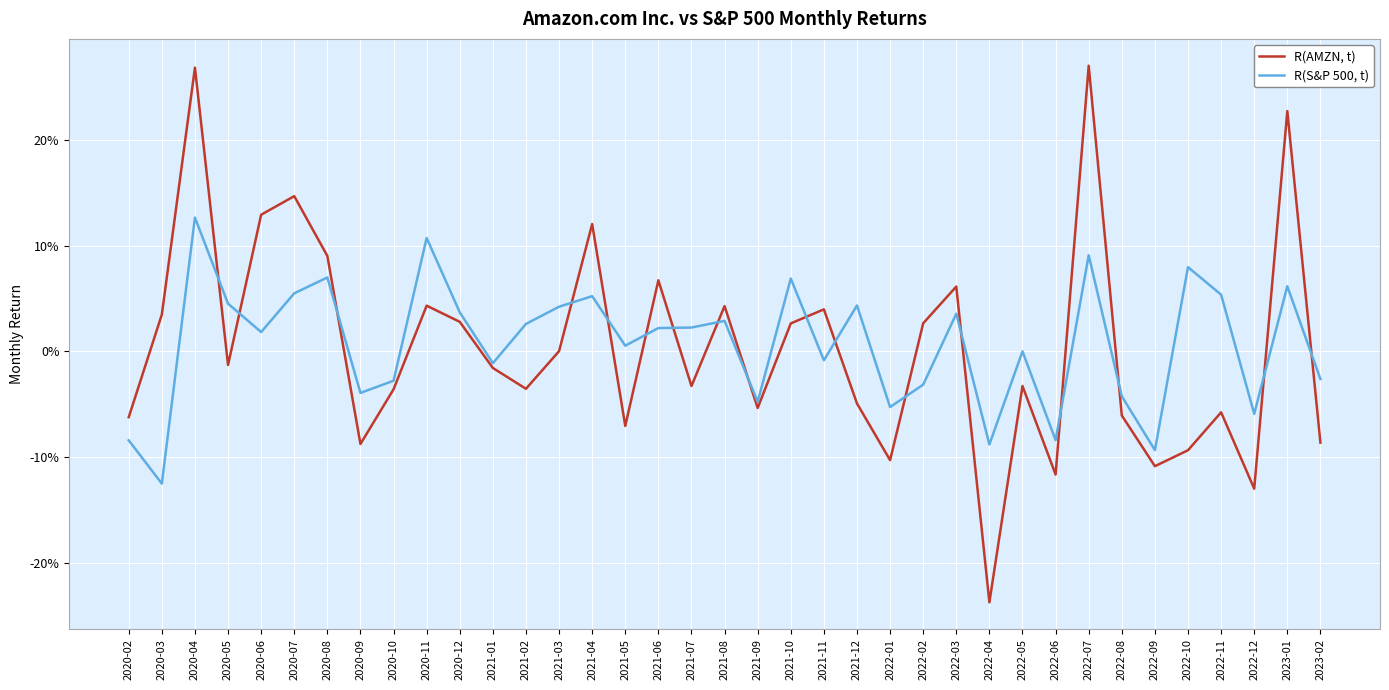

What are all the series names shown in the legend?

R(AMZN, t), R(S&P 500, t)